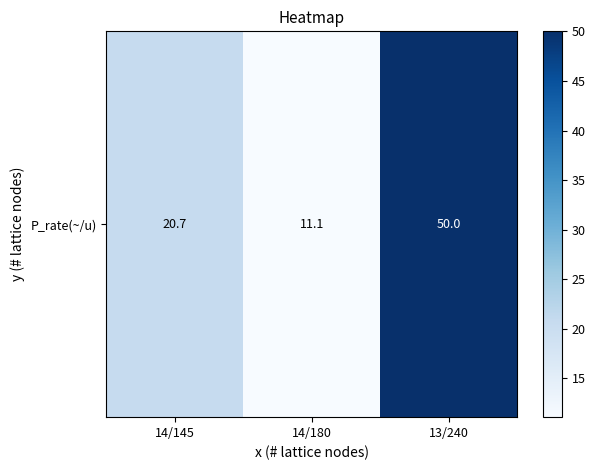

Reading left to right, list all the values displayed in this chart.

14/145=20.7	14/180=11.1	13/240=50.0